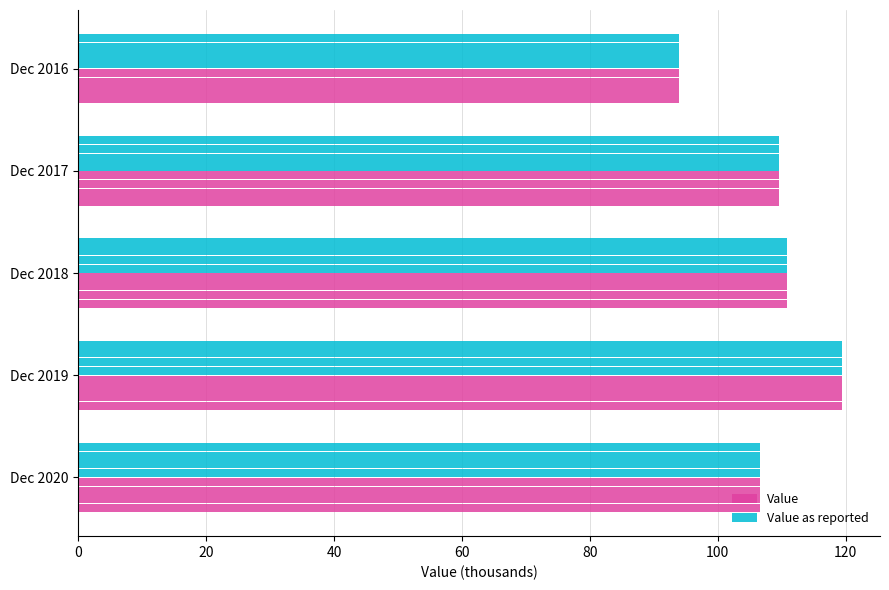

List the series in order of their peak value, lowest first.

Value, Value as reported